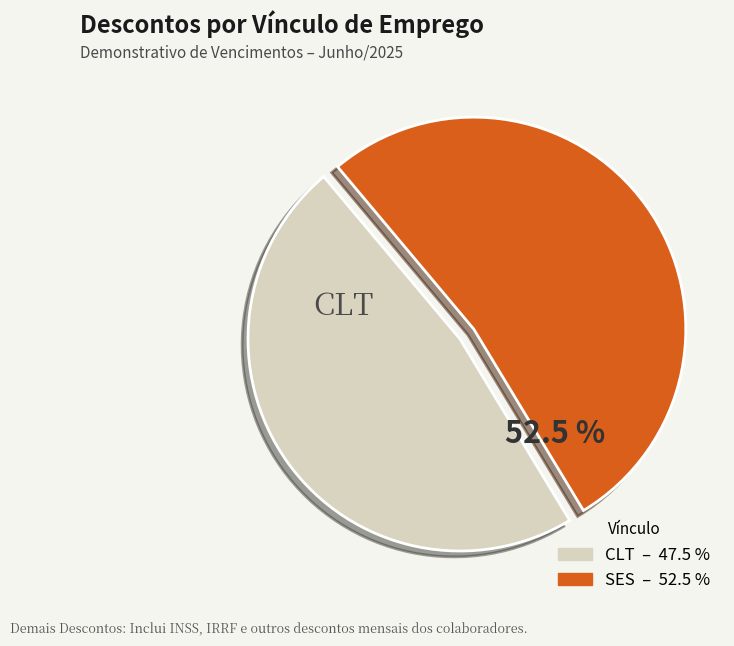

Count the number of slices in the pie.

2